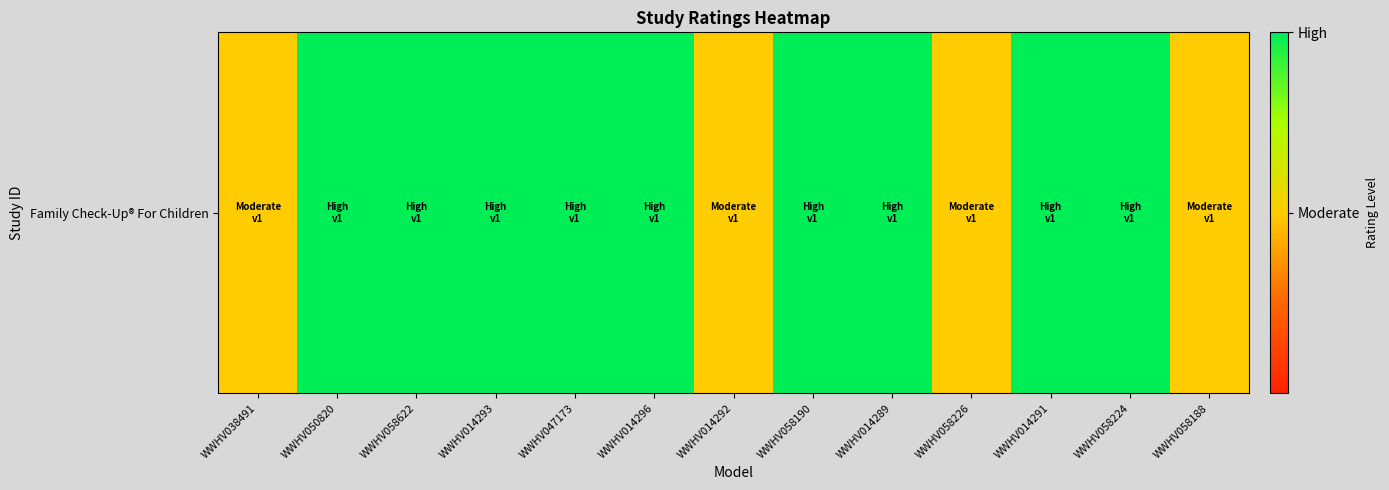

Reading left to right, list all the values displayed in this chart.

WWHV038491=0.5	WWHV050820=1.0	WWHV058622=1.0	WWHV014293=1.0	WWHV047173=1.0	WWHV014296=1.0	WWHV014292=0.5	WWHV058190=1.0	WWHV014289=1.0	WWHV058226=0.5	WWHV014291=1.0	WWHV058224=1.0	WWHV058188=0.5